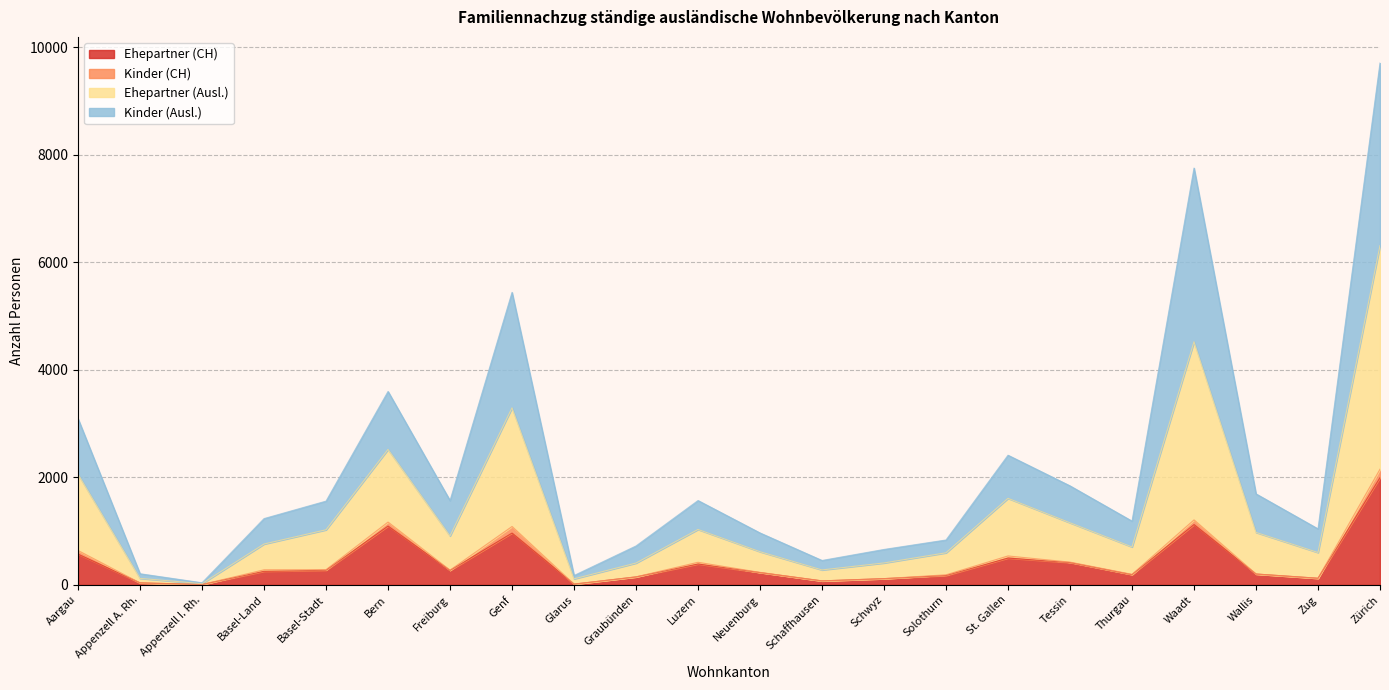

What is the total value across all series at Appenzell A. Rh.?

207